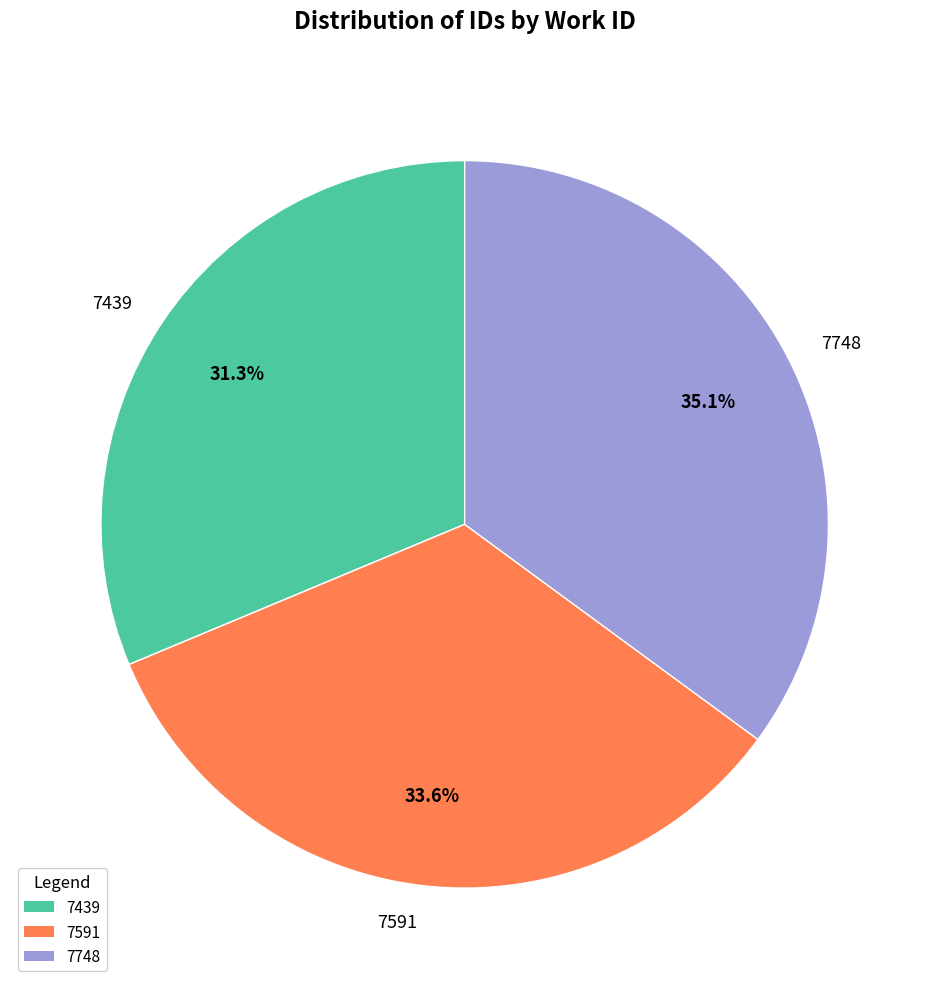

To the nearest percent, what portion does 7591 represent?

34%